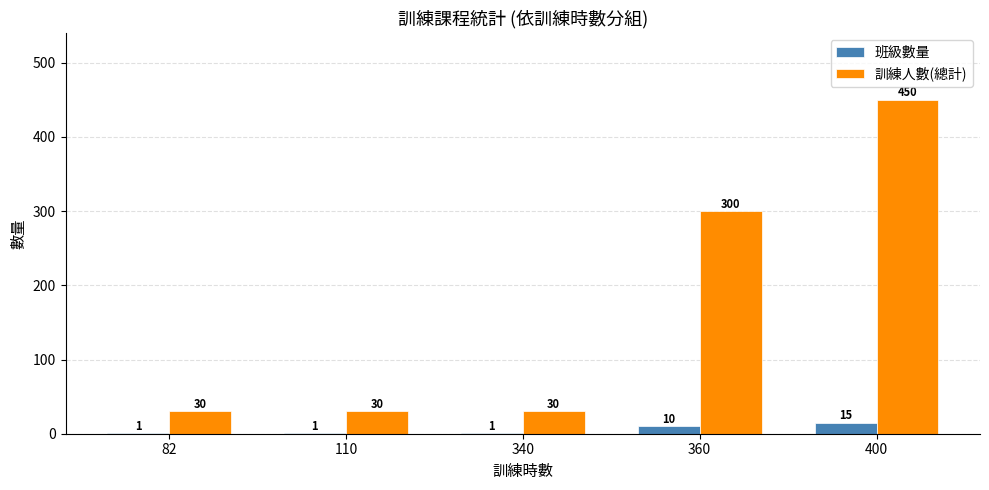

True or false: 訓練人數(總計) has a value of 30 at 110.

True